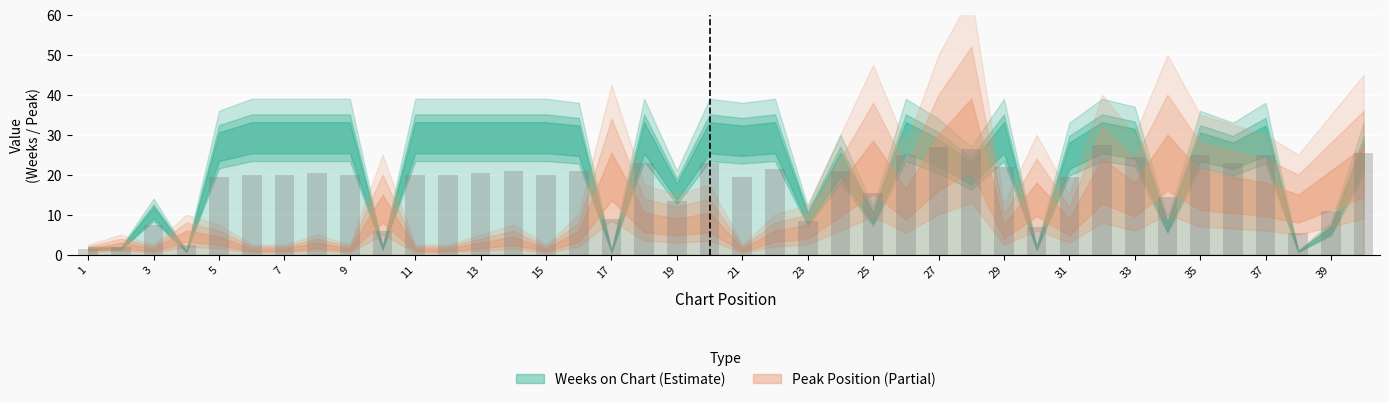

How many bars are there in total?

40